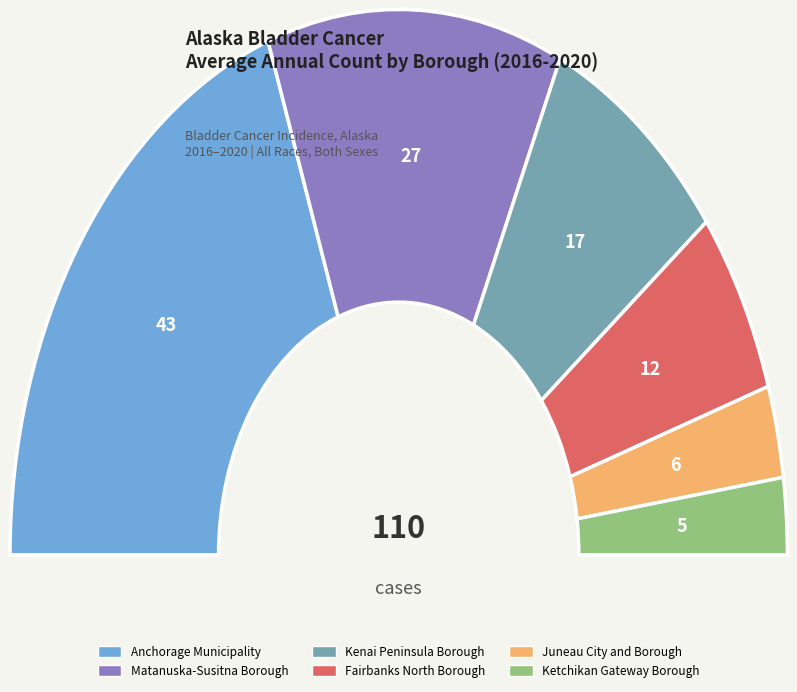

Which slice is the largest?

Anchorage Municipality